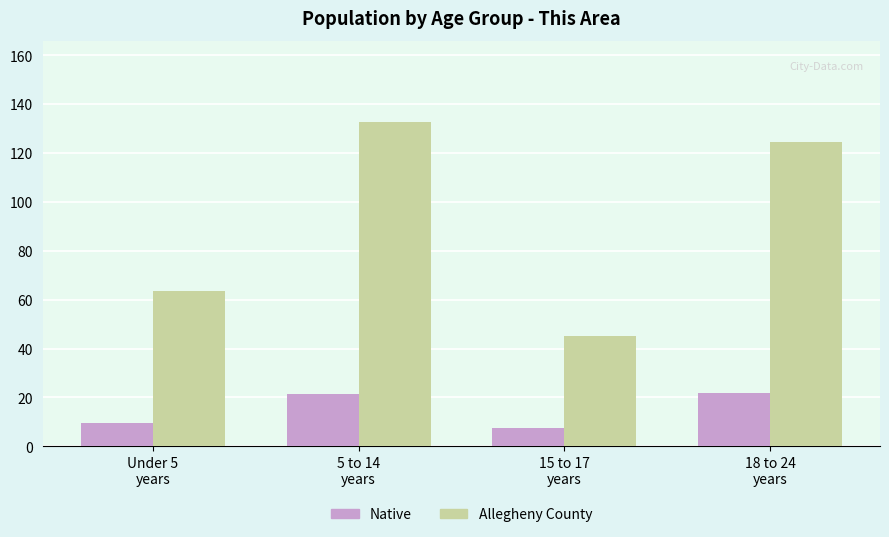

What is the maximum value for Allegheny County?

132.7